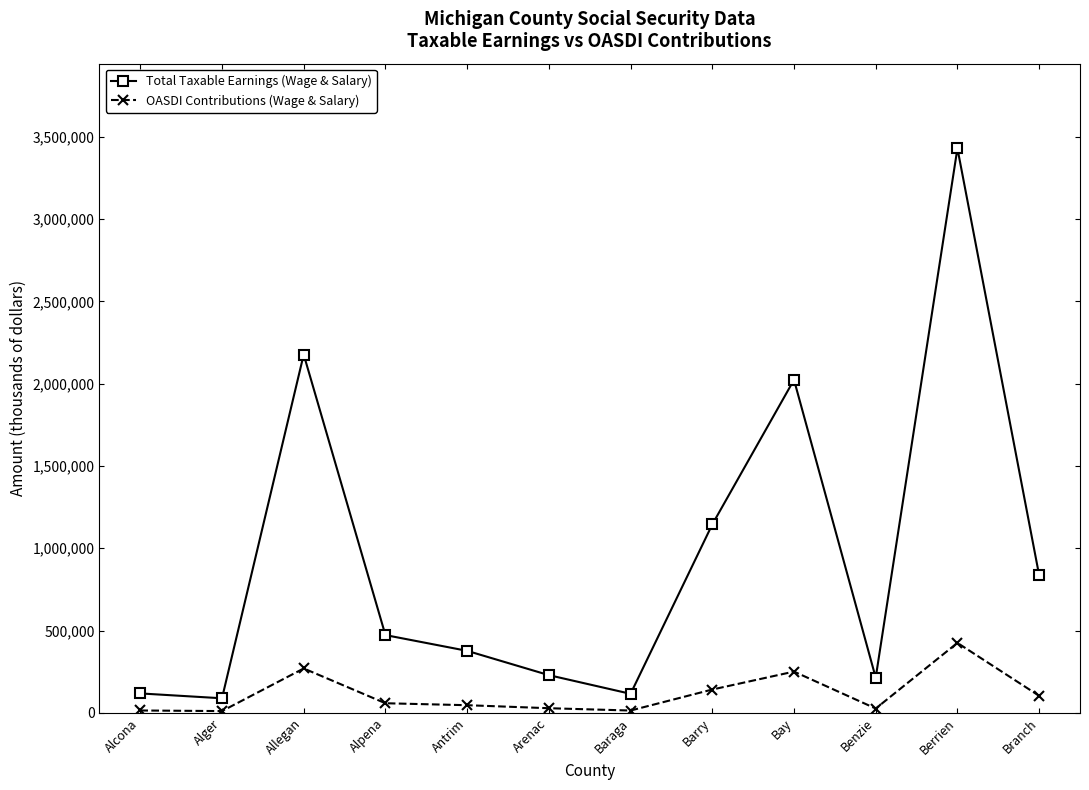

The OASDI Contributions (Wage & Salary) series shows 14669 at Alcona. True or false?

True